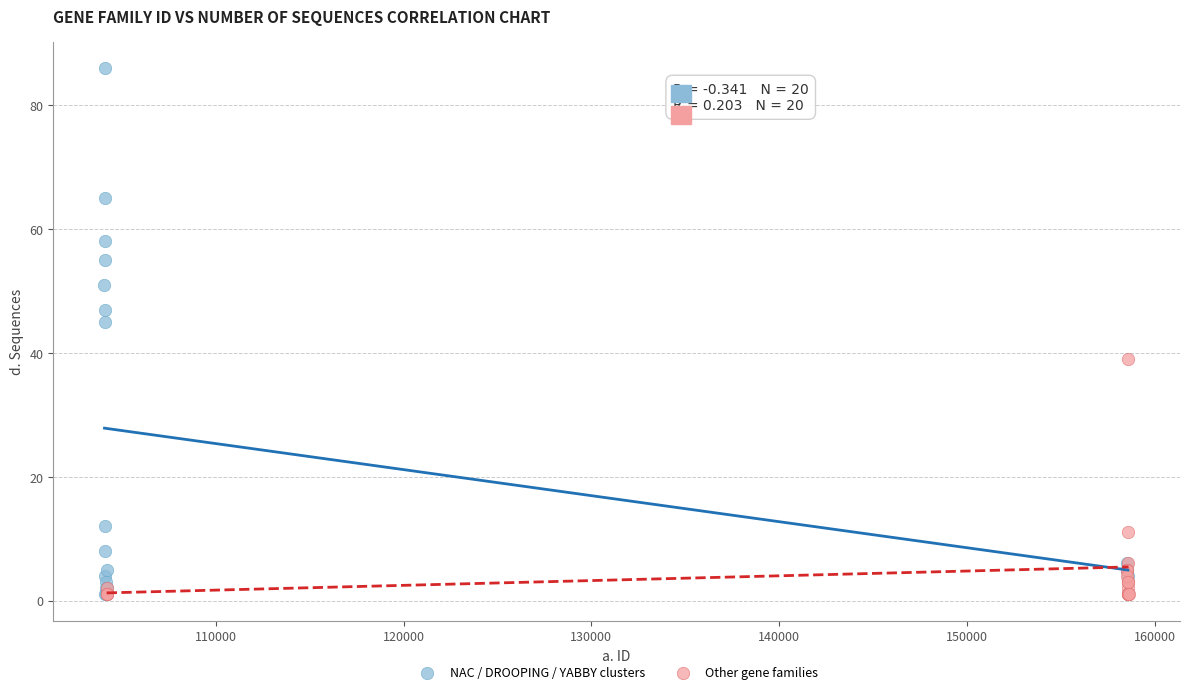

Which series reaches the maximum Y coordinate?

NAC / DROOPING / YABBY clusters